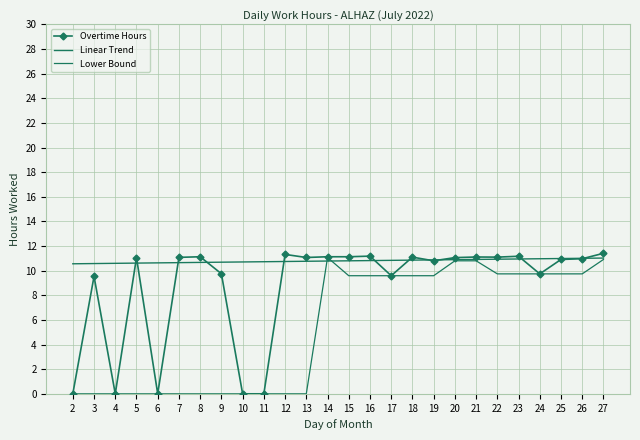

True or false: Lower Bound and Overtime Hours cross at least once.

False